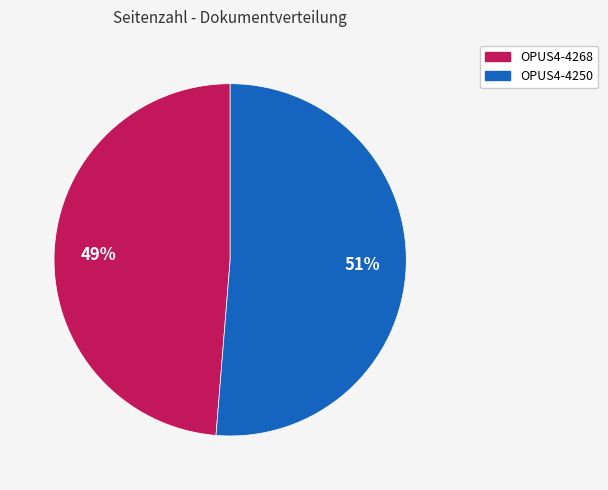

Which slice is the largest?

OPUS4-4250